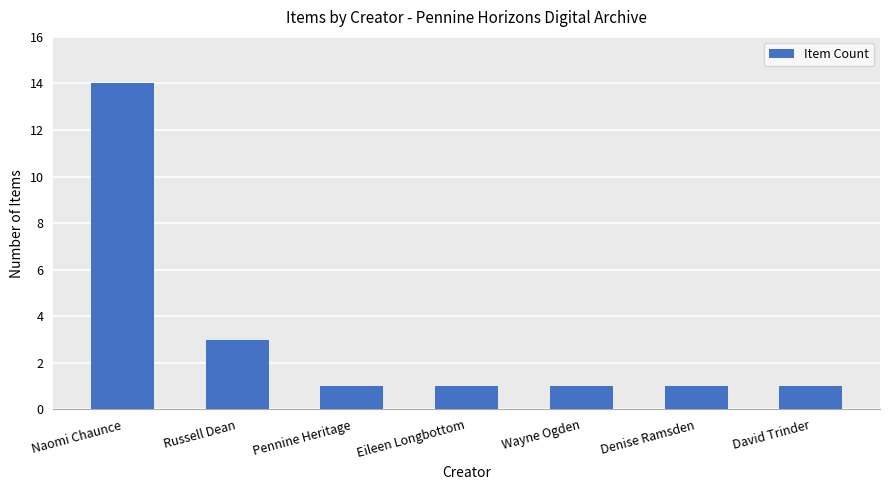

Which category has the highest value across all series?

Naomi Chaunce